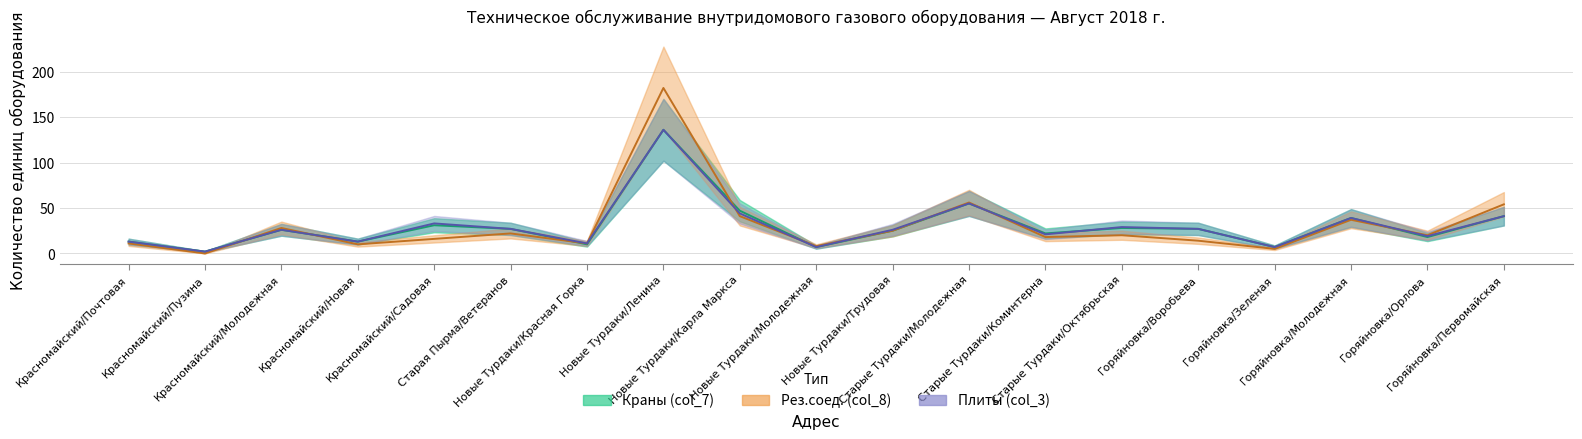

What is the value of the Плиты (col_3) point at the 10th from the left?

7